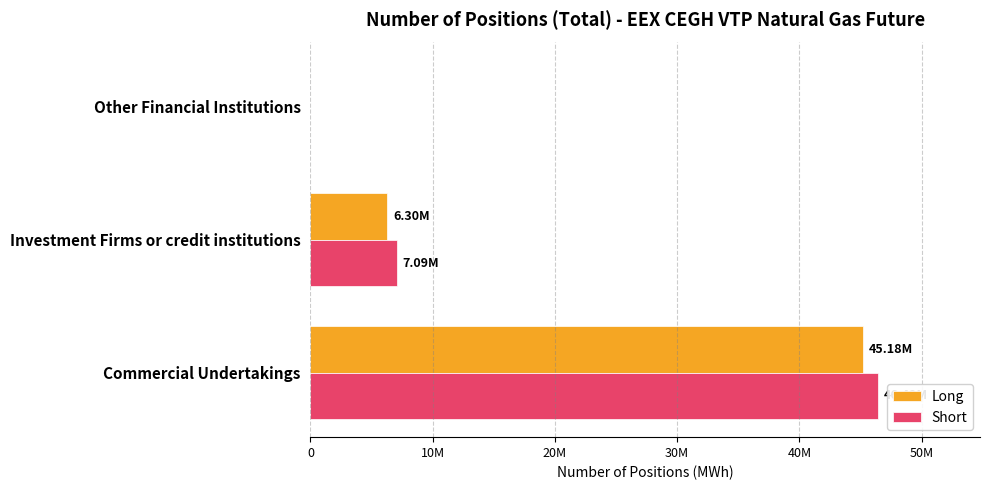

What is the difference between the second highest and minimum values in the Long series?

6297518